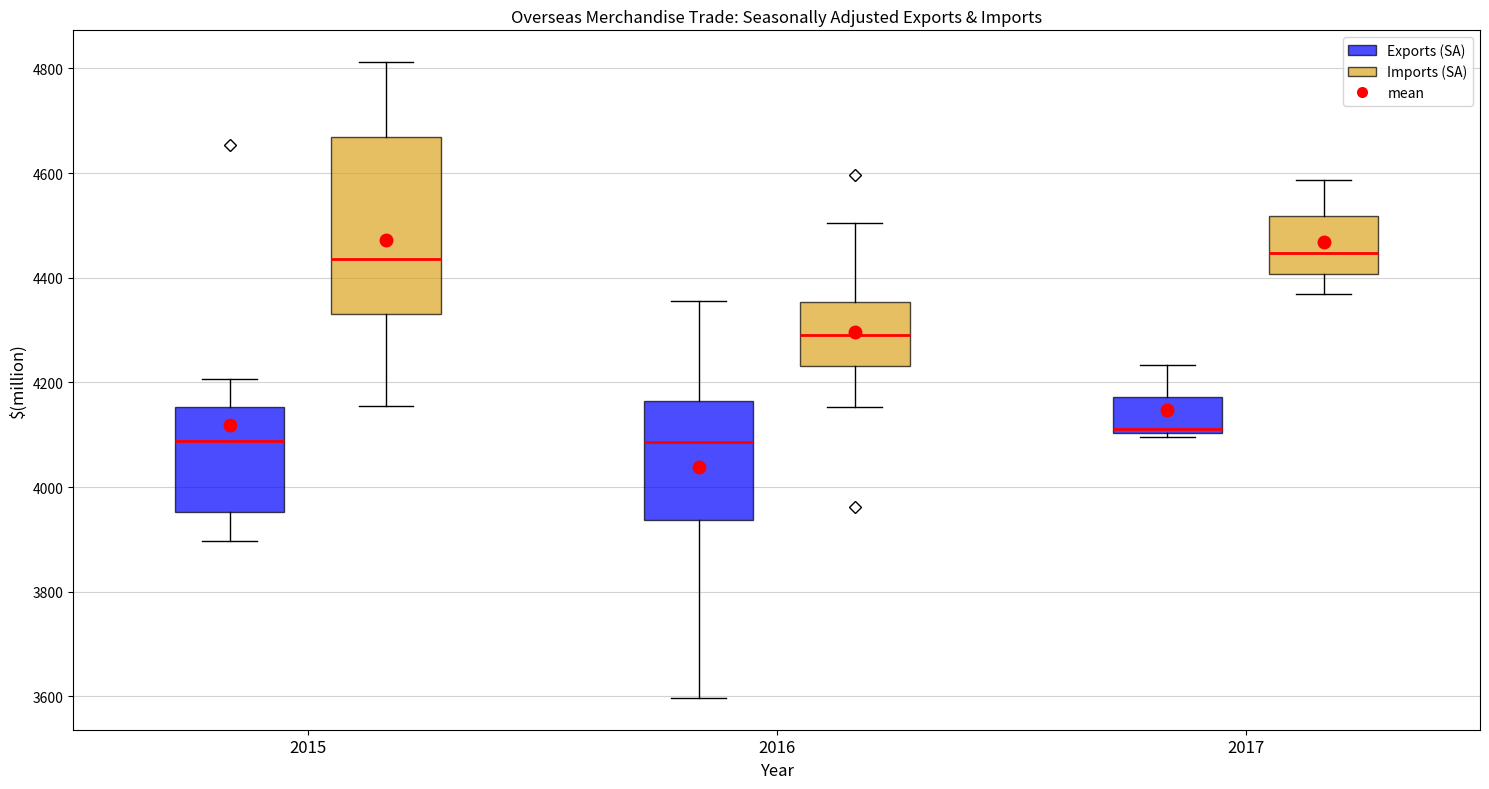

Where does the upper whisker of the box for 2015 (Exports (SA)) end on the y-axis? The values are not printed on the chart, so give them approximately, as read against the axis.

4200